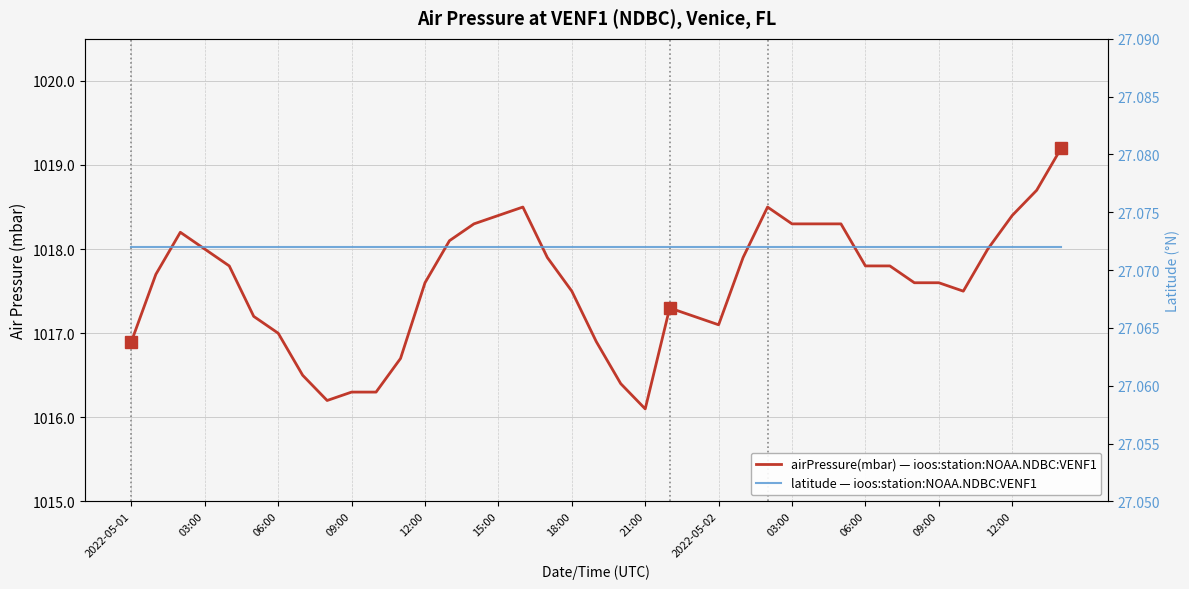

Does the chart have visible grid lines?

Yes